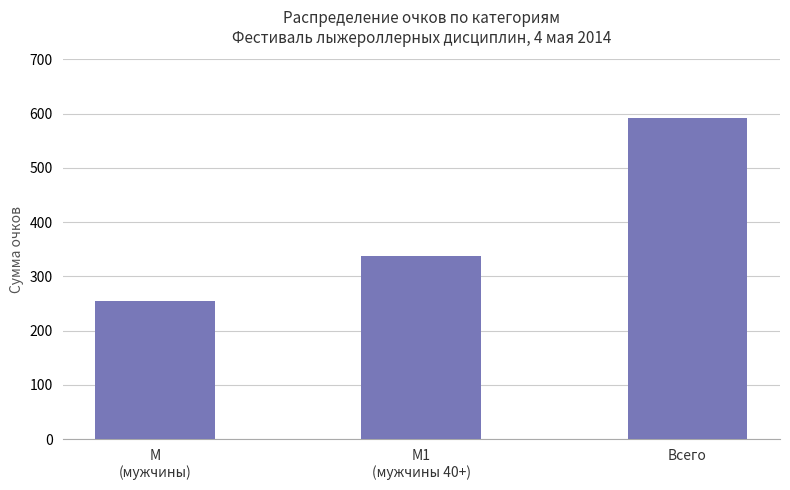

At which category does the chart reach its minimum across all series?

М
(мужчины)